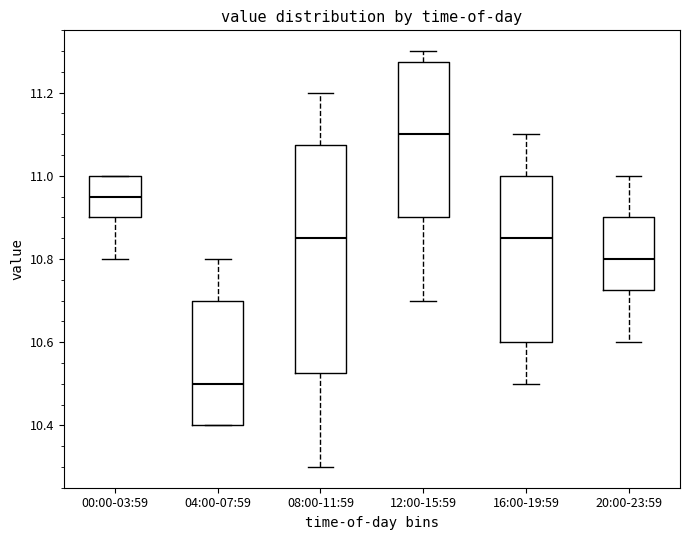

Reading left to right, transcribe this box plot: for each box, give where its median line is, the range the box spans, and where its two whiskers end, as read against the y-axis. The values are not printed on the chart, so give them approximately, as read against the axis.

00:00-03:59: median 10.96, box 10.90 to 11.00, whiskers 10.80 to 11.00
04:00-07:59: median 10.50, box 10.40 to 10.70, whiskers 10.40 to 10.80
08:00-11:59: median 10.86, box 10.52 to 11.08, whiskers 10.30 to 11.20
12:00-15:59: median 11.10, box 10.90 to 11.28, whiskers 10.70 to 11.30
16:00-19:59: median 10.86, box 10.60 to 11.00, whiskers 10.50 to 11.10
20:00-23:59: median 10.80, box 10.72 to 10.90, whiskers 10.60 to 11.00